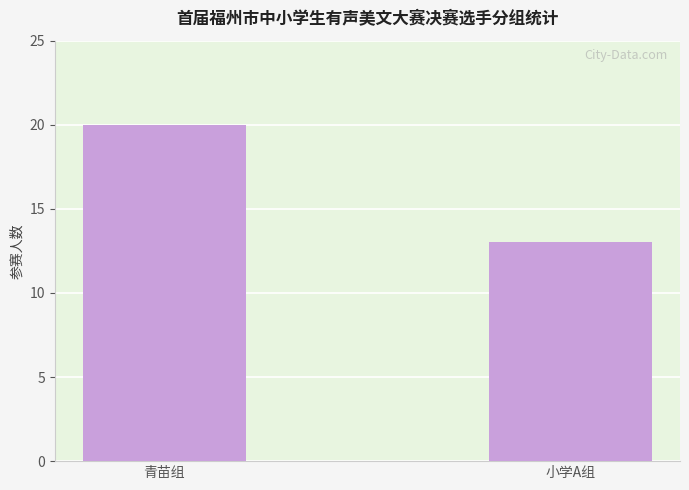

What is the ratio of the value at 青苗组 to the value at 小学A组?

1.5